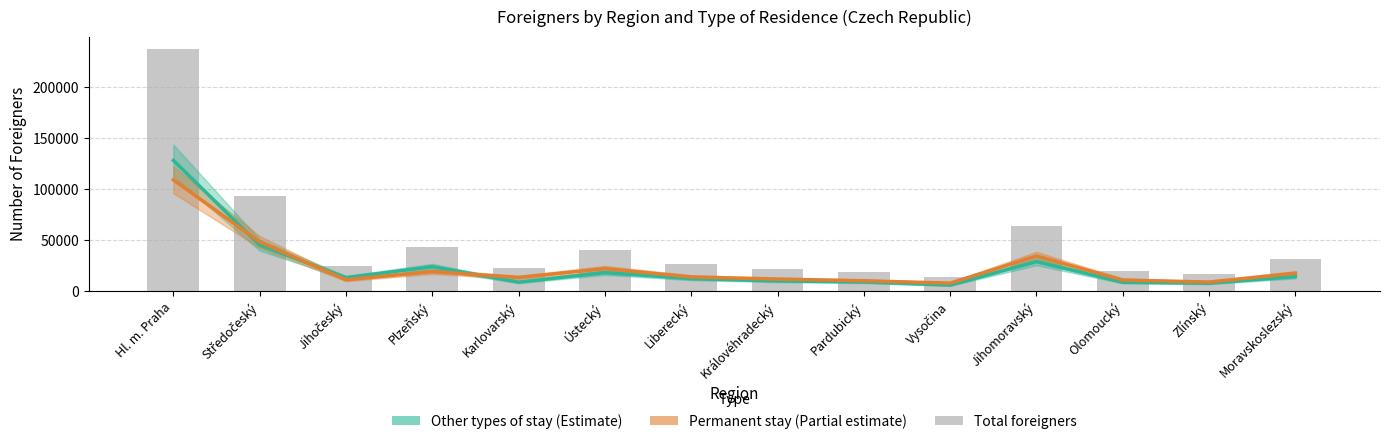

Which series changed the most between Hl. m. Praha and Jihomoravský?

Other types of stay (Estimate)